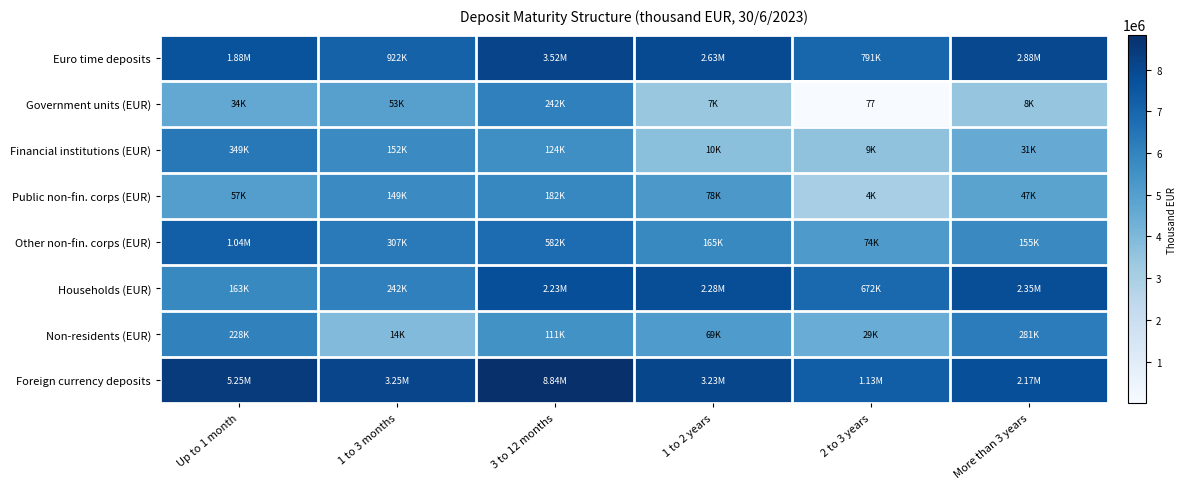

Is the value of Non-residents (EUR) at 2 to 3 years greater than the value of Foreign currency deposits at Up to 1 month?

No